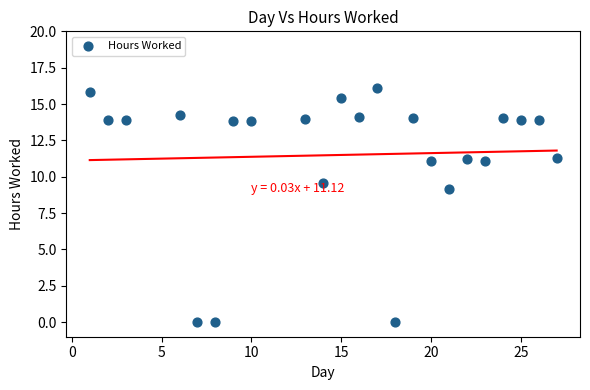

What is the range of Y values (max minus min)?

16.1